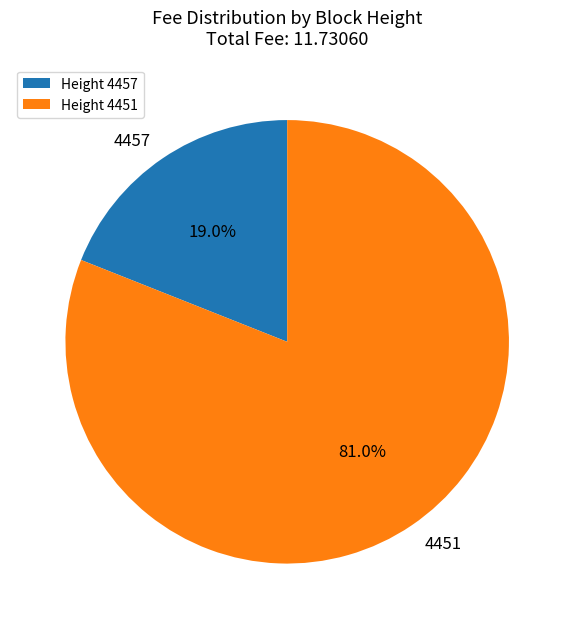

To the nearest percent, what is the difference between the largest and smallest slice percentages?

62%